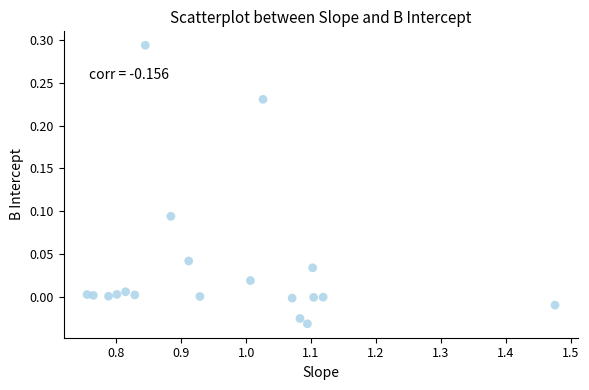

What is the range of X values (max minus min)?

0.7